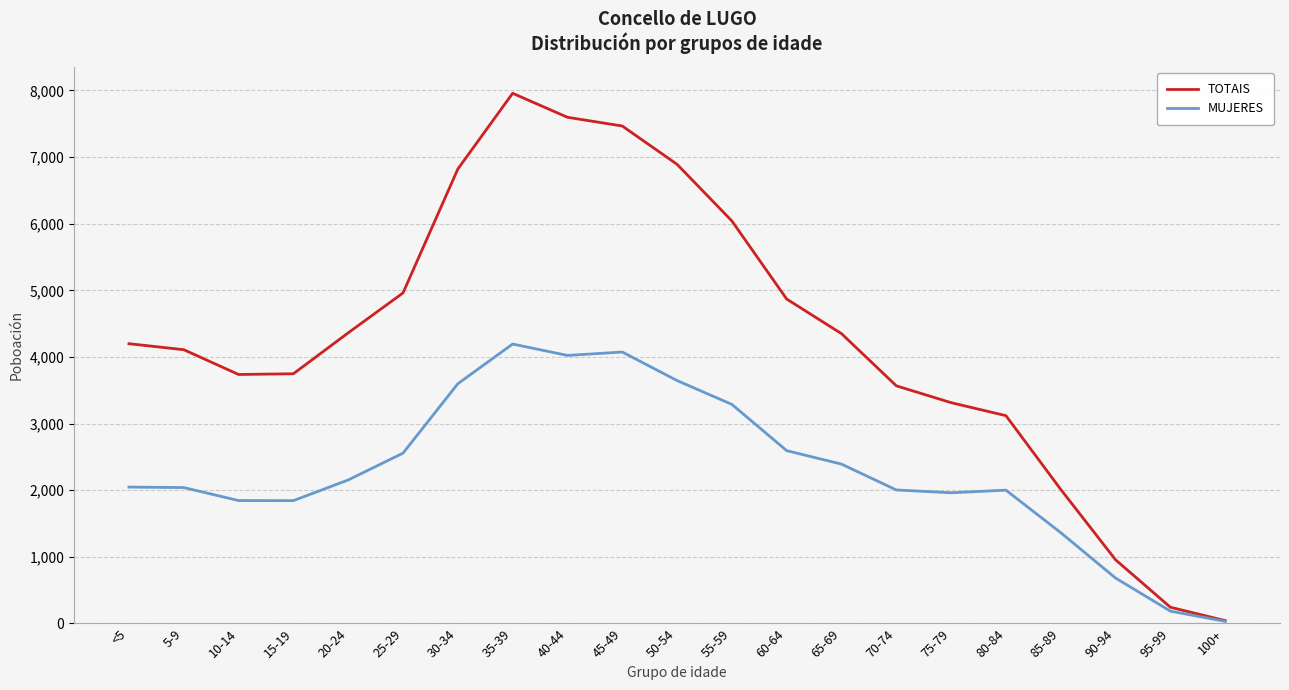

Which series has the largest range (max minus min)?

TOTAIS